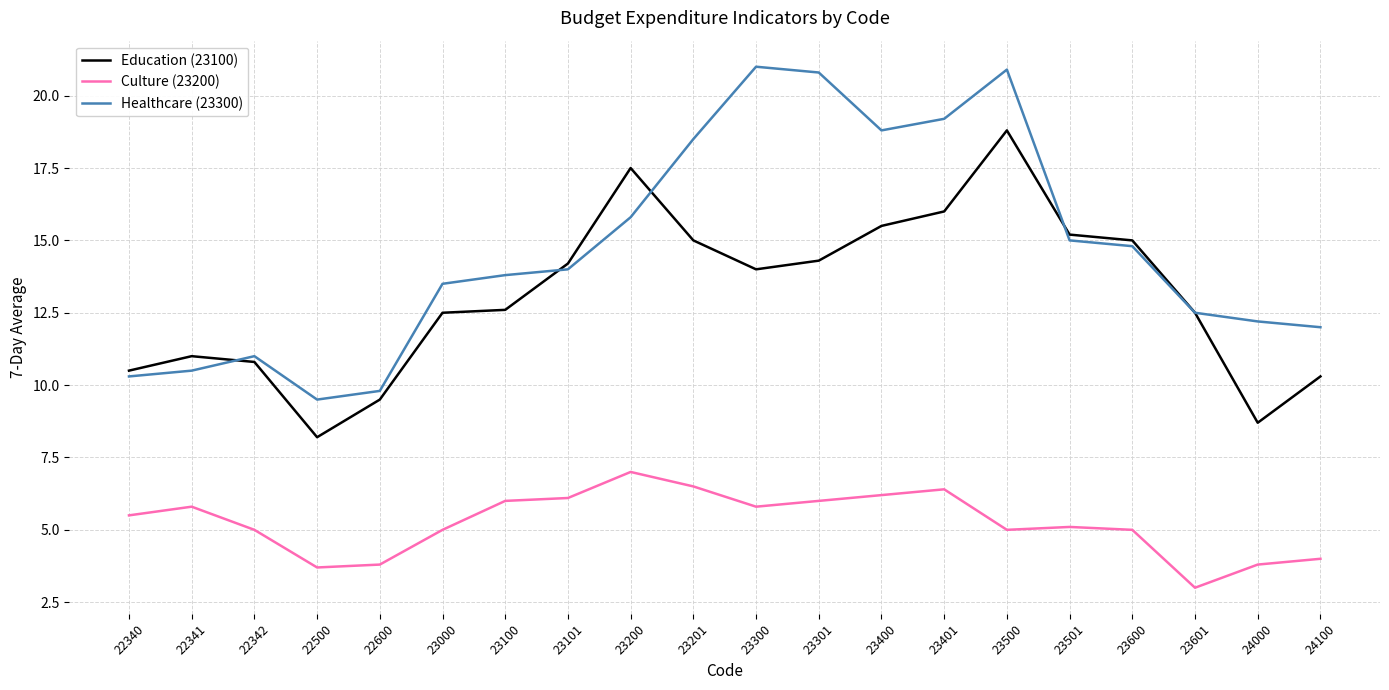

Is this an area chart (filled region under the line)?

No